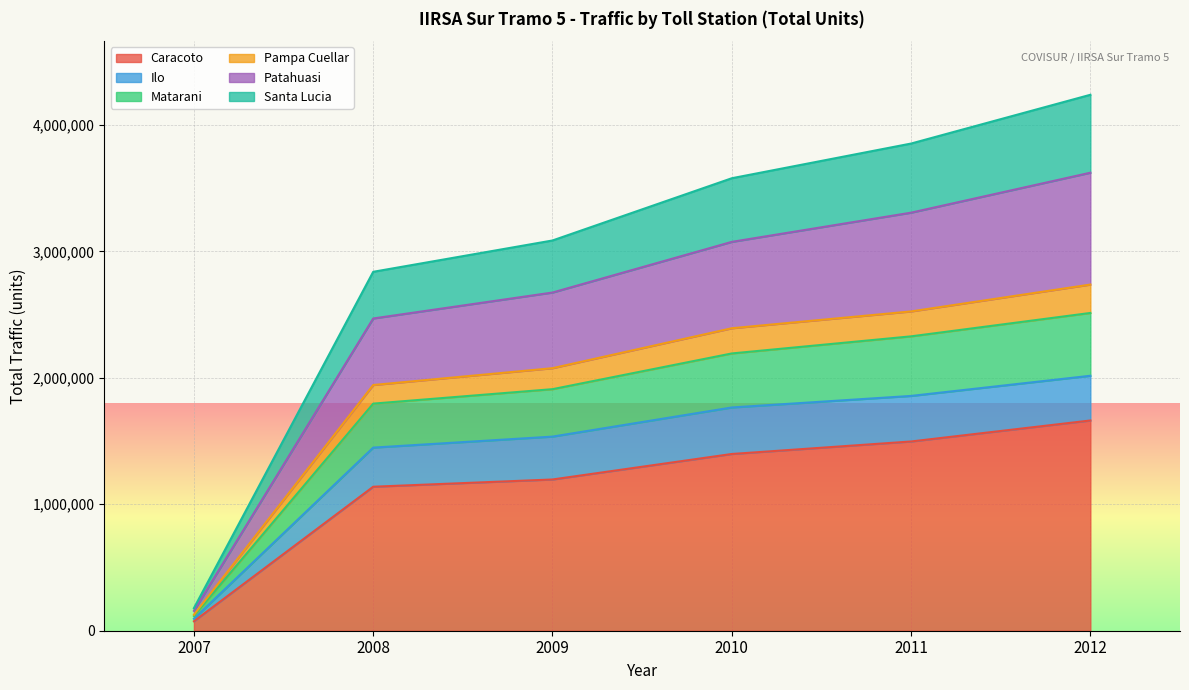

What are all the series names shown in the legend?

Caracoto, Ilo, Matarani, Pampa Cuellar, Patahuasi, Santa Lucia